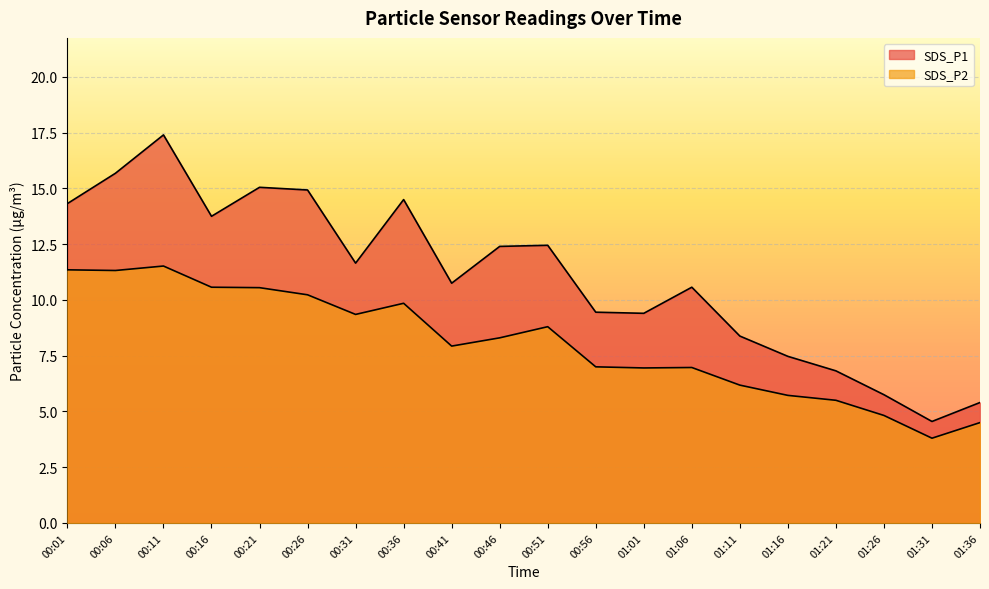

What is the sum of all SDS_P1 values?

220.7